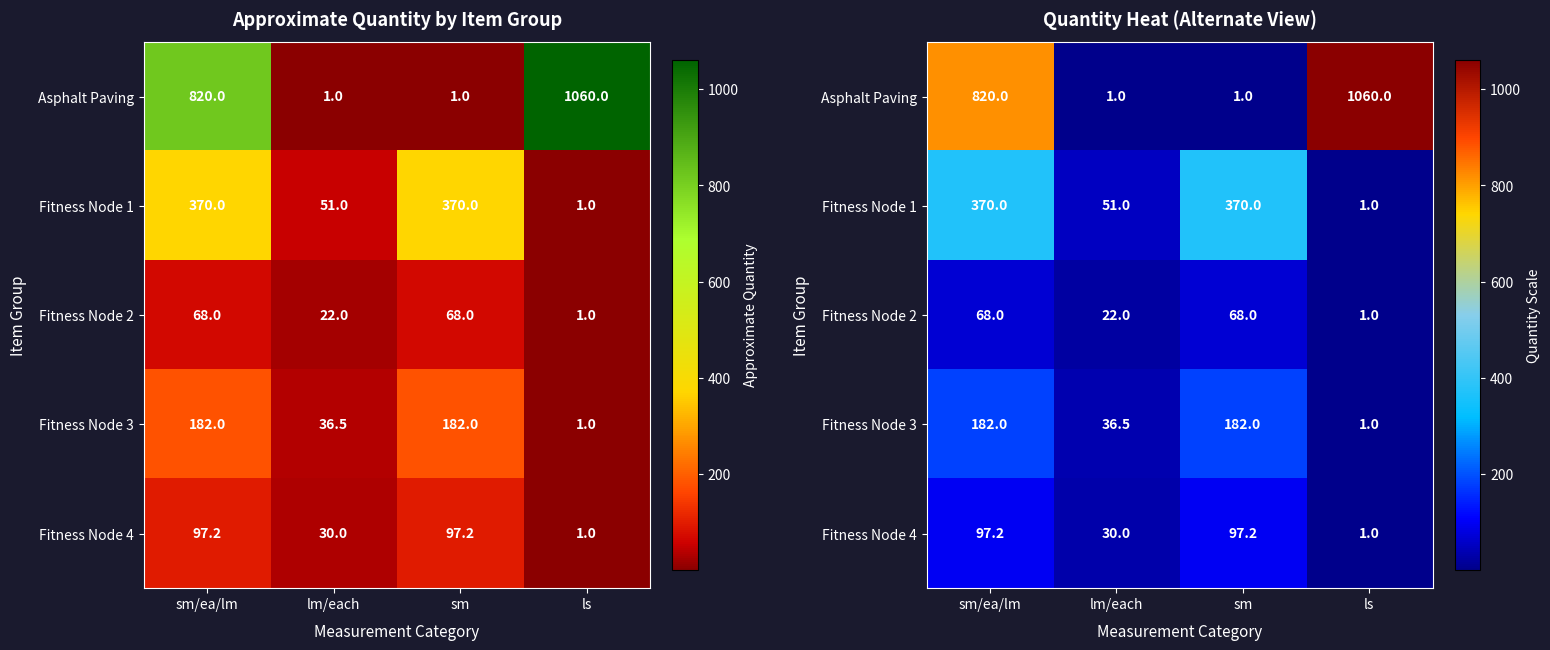

What is the lowest value of the Fitness Node 1 series?

1.0